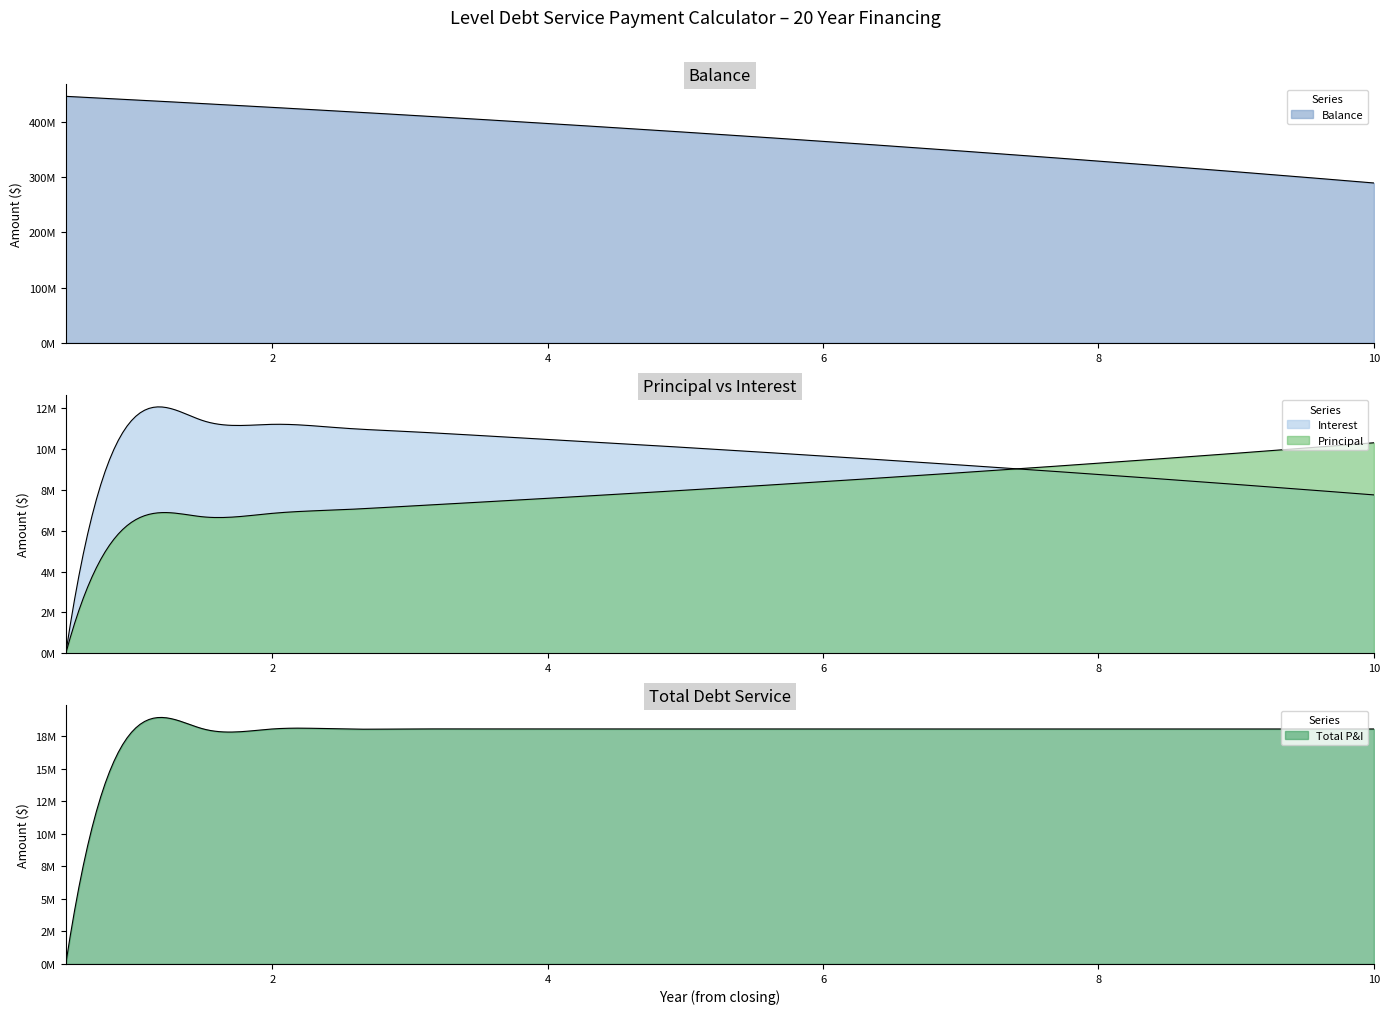

Is the value of Interest at 3.0 greater than the value of Balance at 3.0?

No